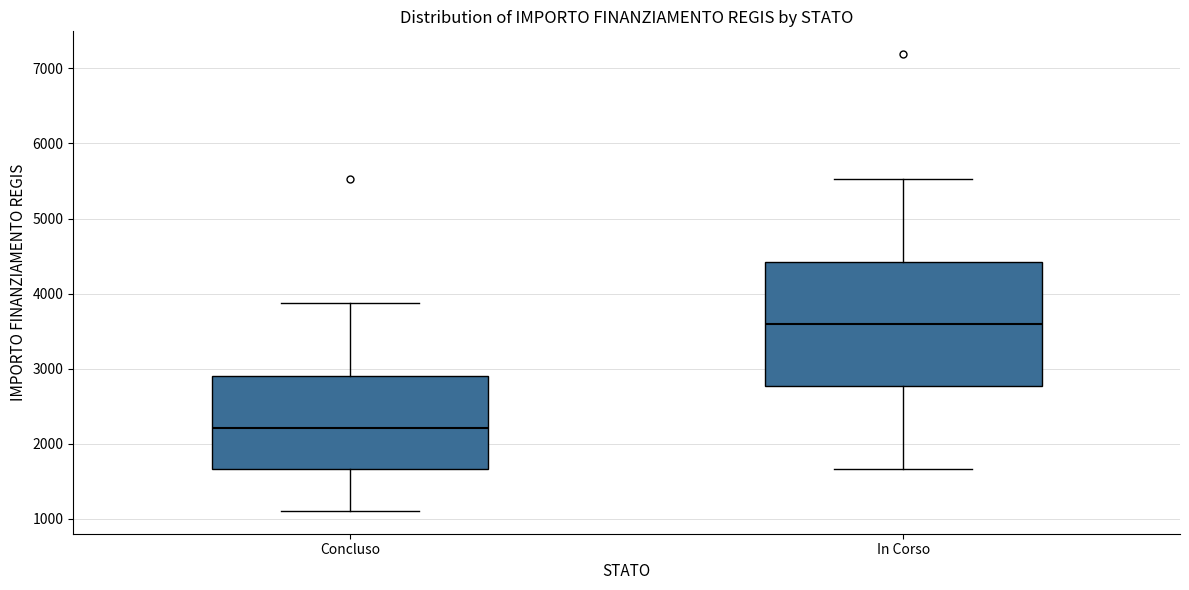

Which box has the highest median line?

In Corso